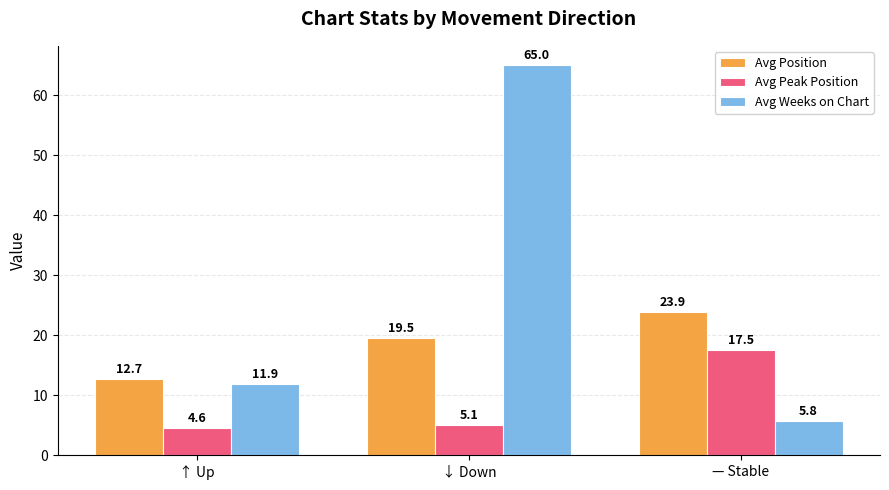

Which series has the largest range (max minus min)?

Avg Weeks on Chart